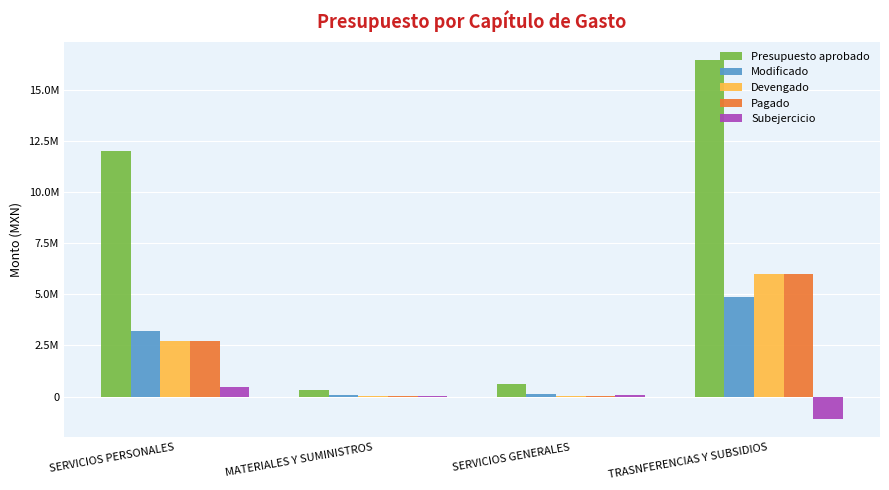

What are all the series names shown in the legend?

Presupuesto aprobado, Modificado, Devengado, Pagado, Subejercicio